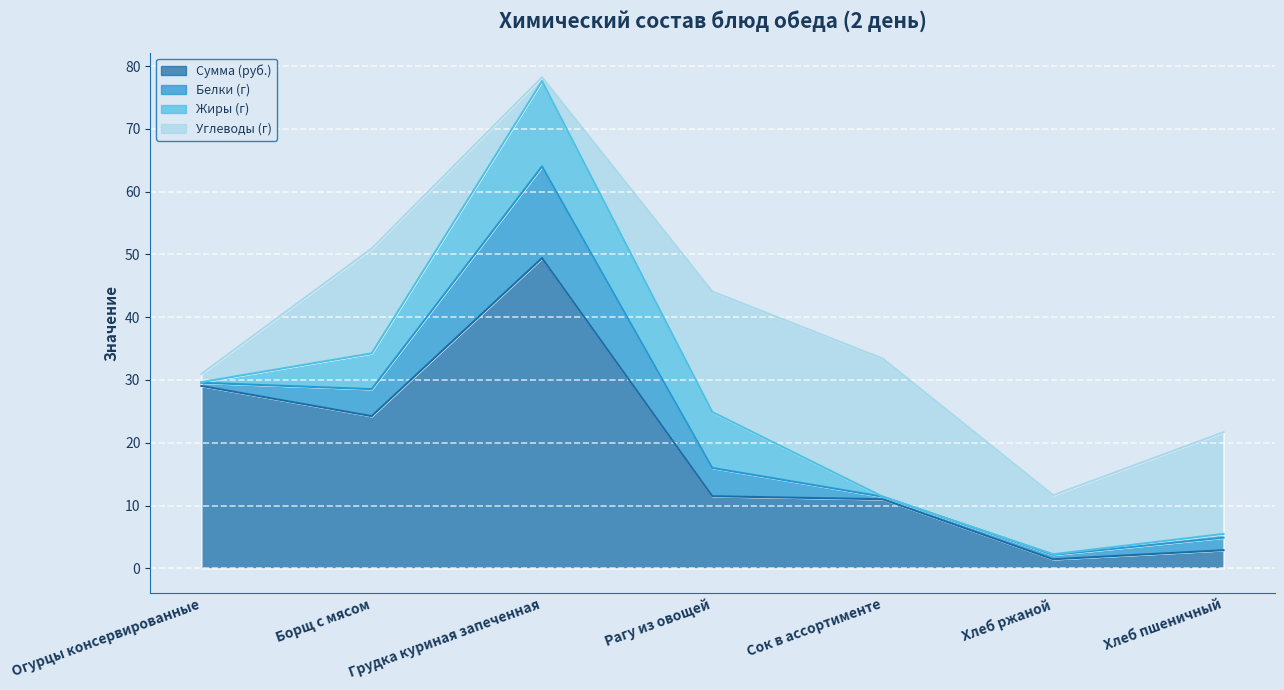

Which series changed the most between Сок в ассортименте and Хлеб пшеничный?

Сумма (руб.)